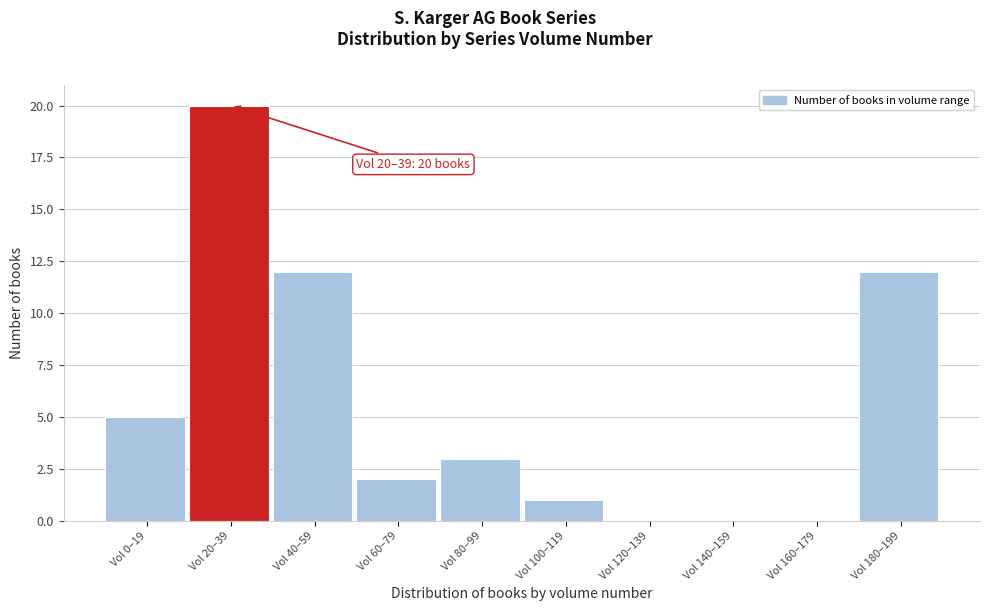

Reading right to left, transcribe all the data shown in this chart.

Vol 180–199=12	Vol 160–179=0	Vol 140–159=0	Vol 120–139=0	Vol 100–119=1	Vol 80–99=3	Vol 60–79=2	Vol 40–59=12	Vol 20–39=20	Vol 0–19=5